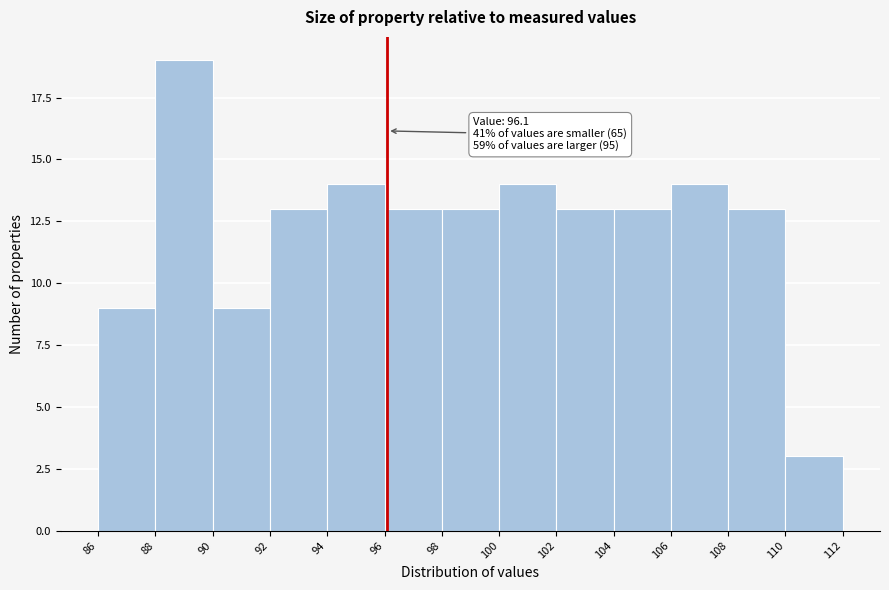

Over which range of the x-axis is the bar tallest?

88 to 90